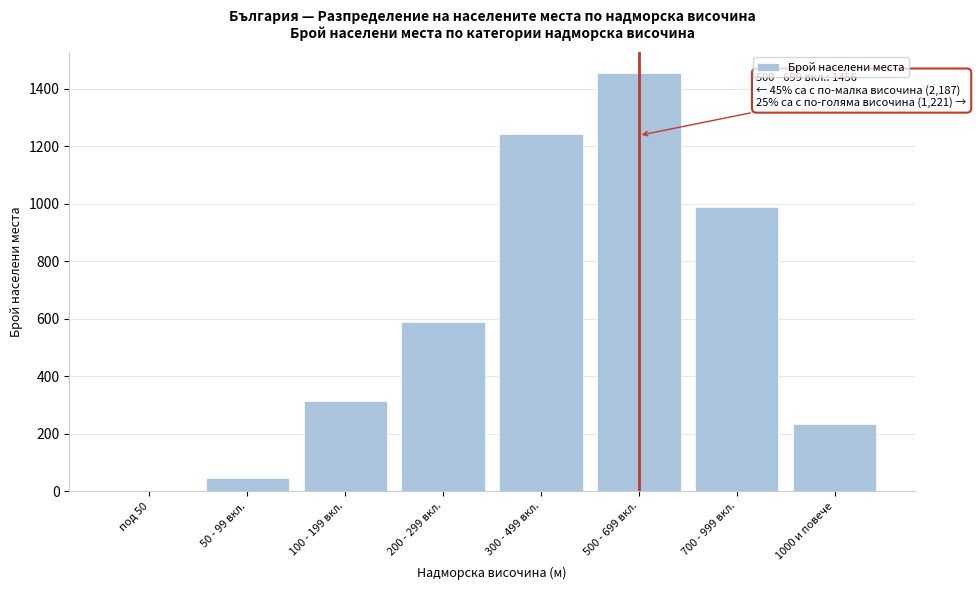

Reading left to right, list all the values displayed in this chart.

под 50=0	50 - 99 вкл.=45	100 - 199 вкл.=312	200 - 299 вкл.=587	300 - 499 вкл.=1243	500 - 699 вкл.=1456	700 - 999 вкл.=987	1000 и повече=234